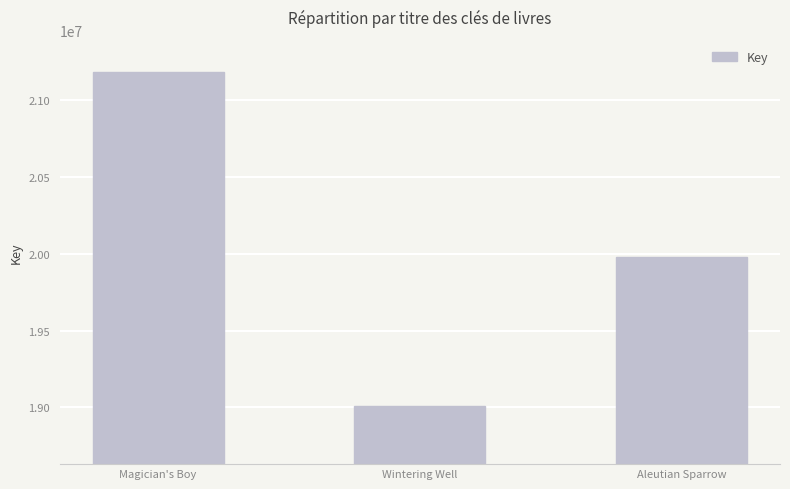

What is the label of the 1st bar from the right?

Aleutian Sparrow